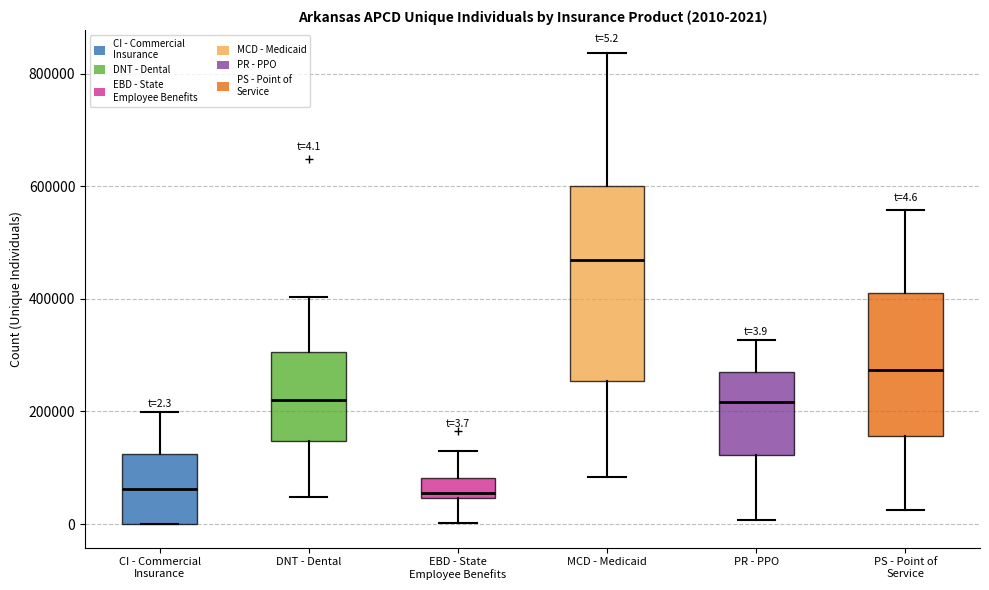

Which box is the tallest, from its lower edge to its upper edge?

MCD - Medicaid